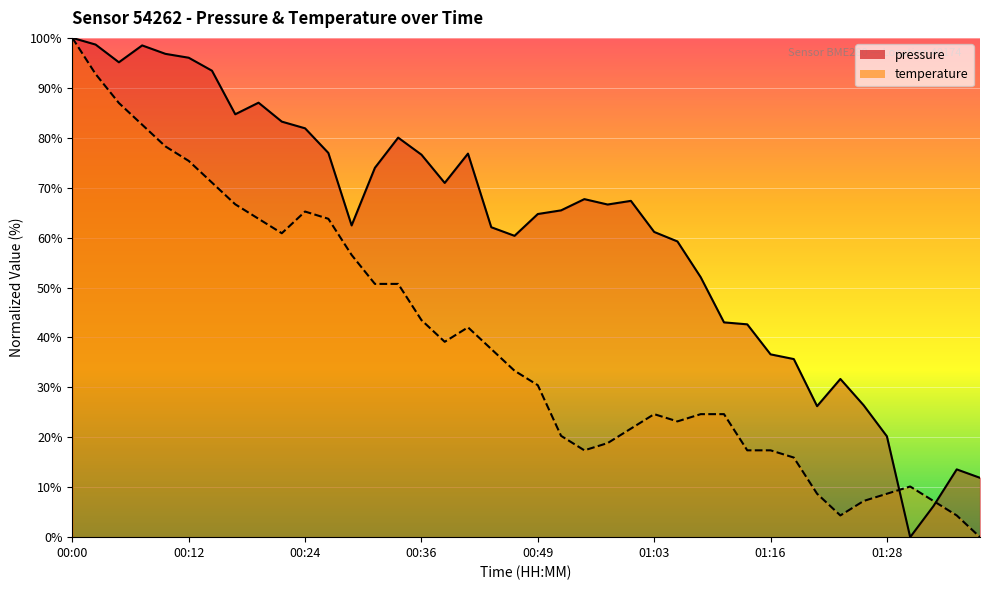

At how many categories does at least one series exceed 41?

30